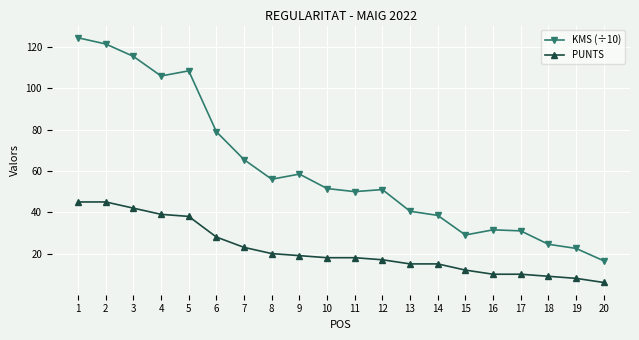

What is the average value of the PUNTS series?

21.9